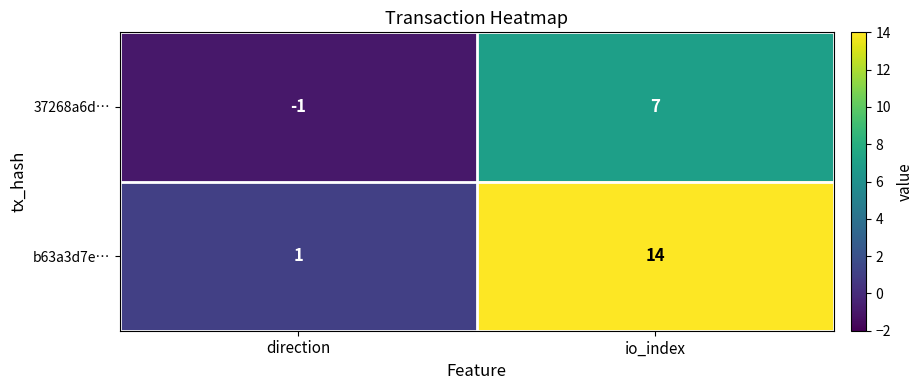

At which label does 37268a6d… reach its peak?

io_index